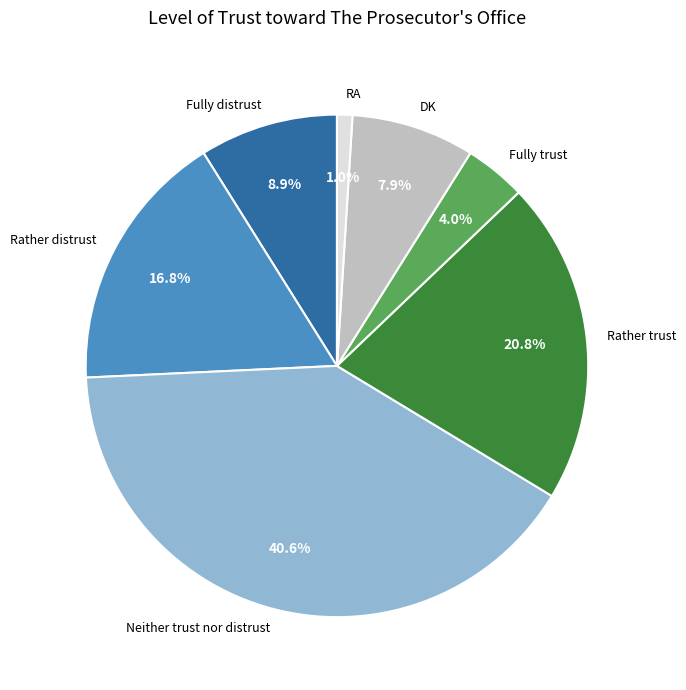

How many segments does this pie chart have?

7